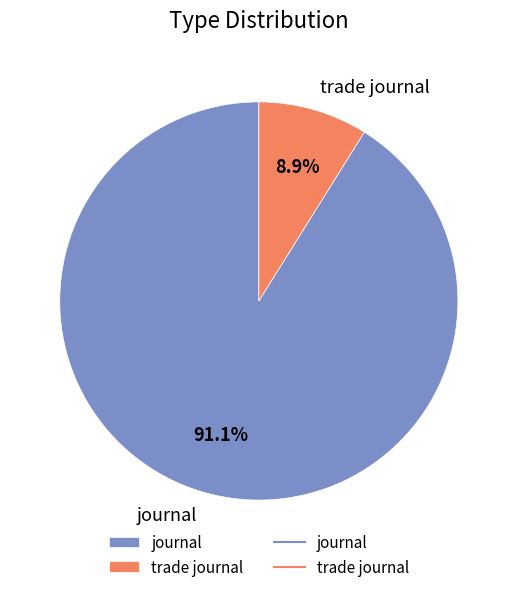

What portion of the pie excludes journal?

8.9%